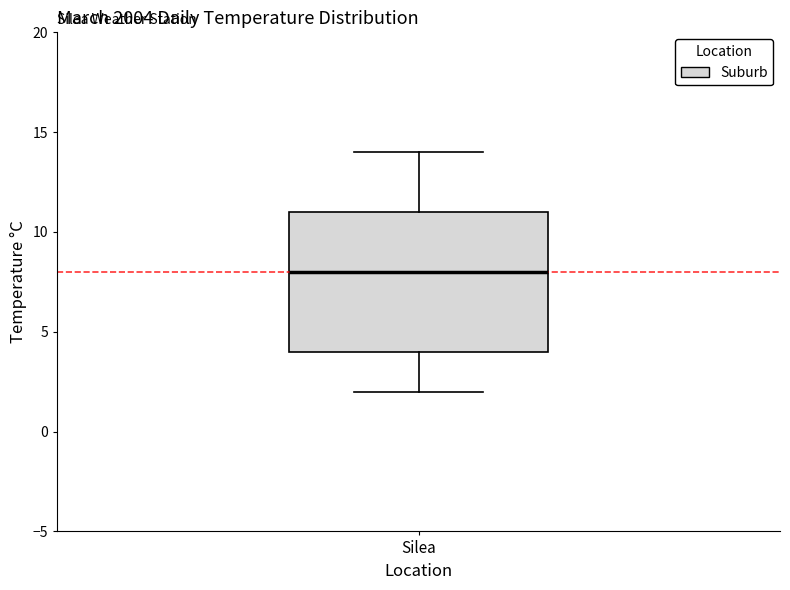

Transcribe this box plot: give where the median line is, the range the box spans, and where the two whiskers end, as read against the y-axis. The values are not printed on the chart, so give them approximately, as read against the axis.

median 8, box 4 to 11, whiskers 2 to 14